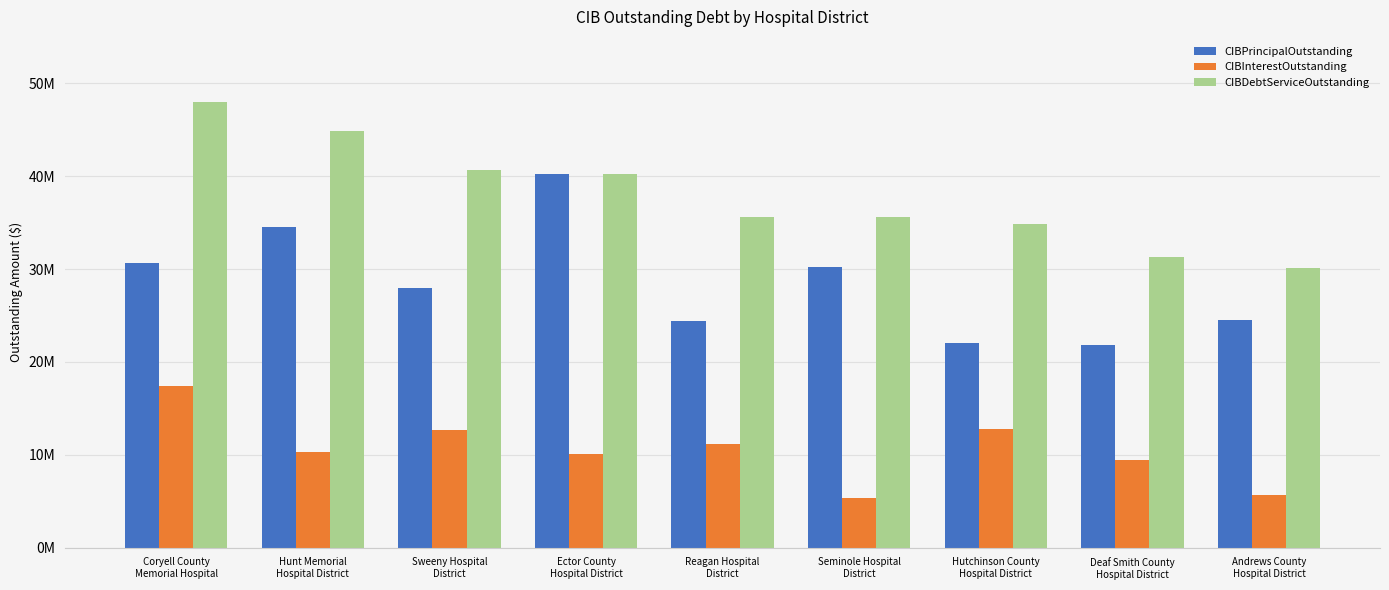

What value does the CIBPrincipalOutstanding series have at Andrews County
Hospital District?

24500000.0